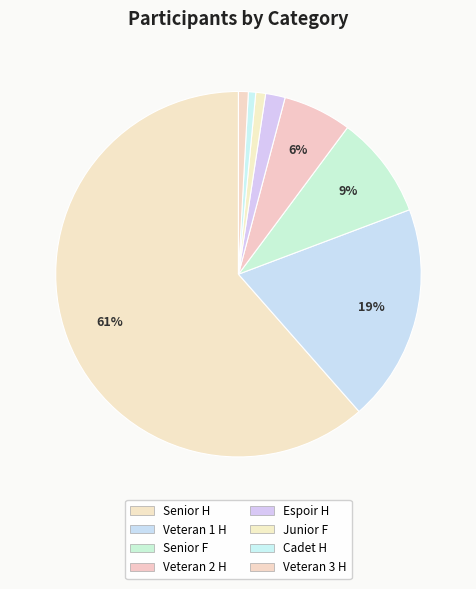

Count the number of slices in the pie.

8